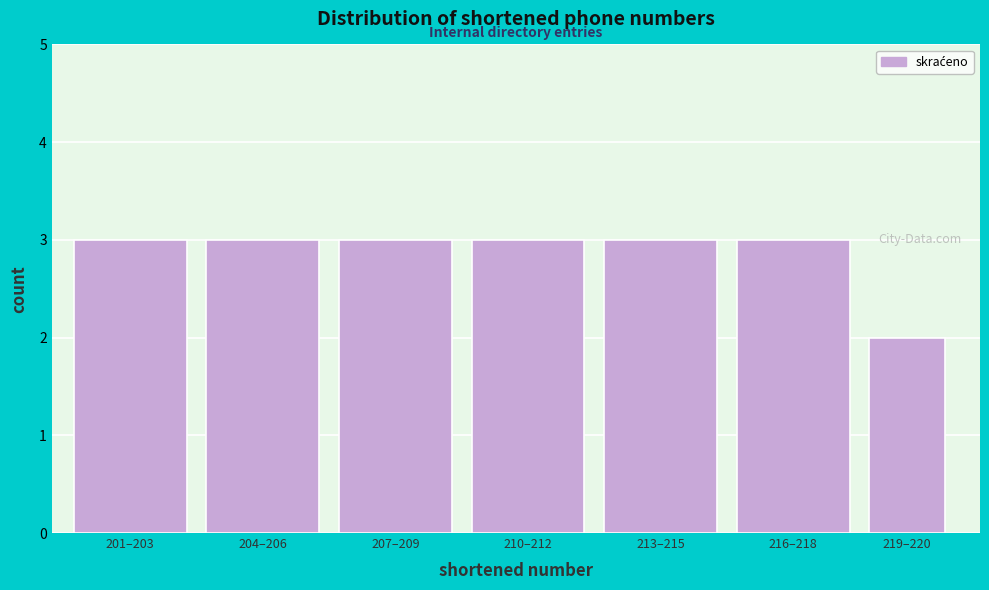

Reading left to right, list all the values displayed in this chart.

201–203=3	204–206=3	207–209=3	210–212=3	213–215=3	216–218=3	219–220=2